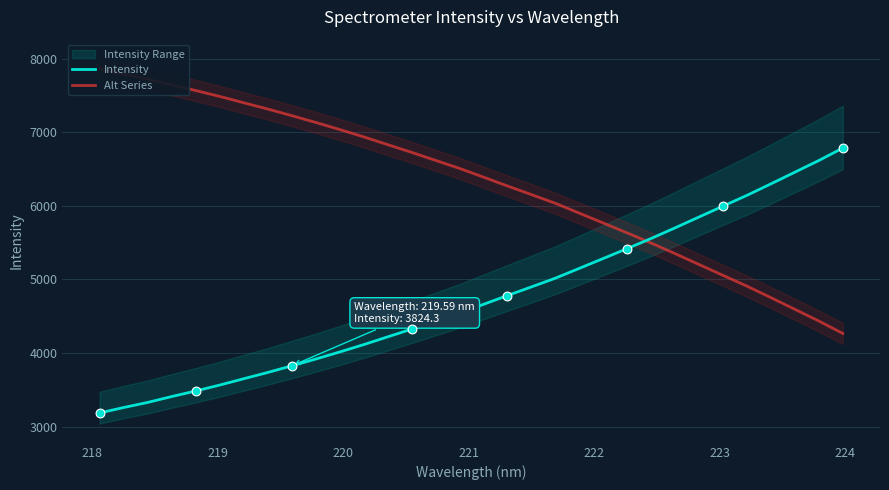

Which series reaches the minimum Y coordinate?

Intensity